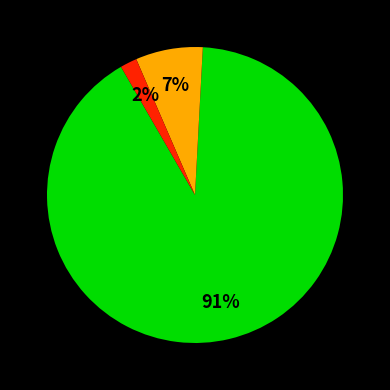

To the nearest percent, what is the difference between the largest and smallest slice percentages?

89%